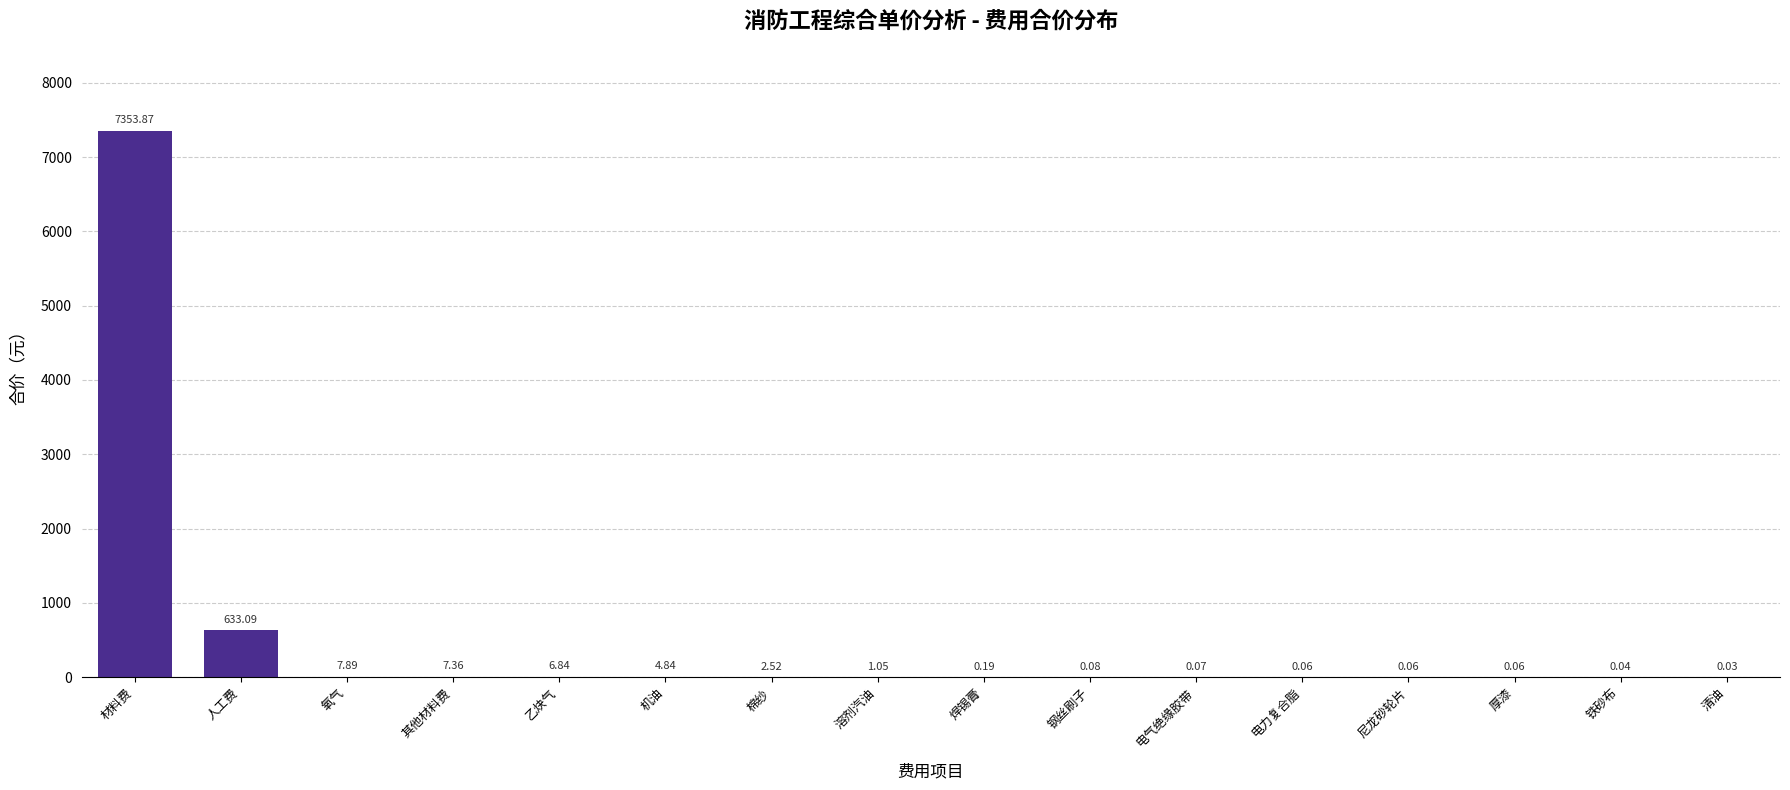

What is the sum of all values?

8018.1